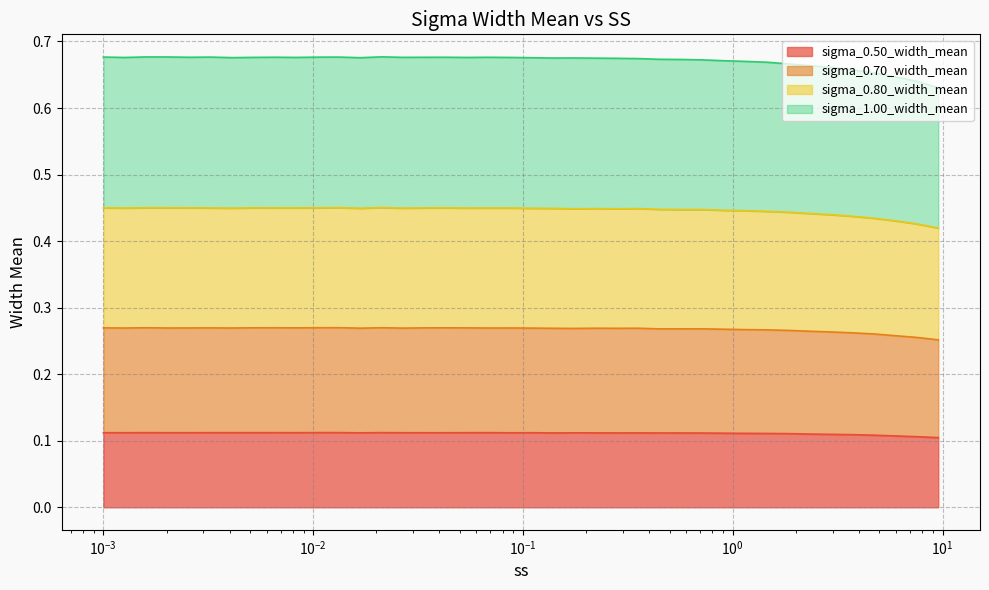

What are all the series names shown in the legend?

sigma_0.50_width_mean, sigma_0.70_width_mean, sigma_0.80_width_mean, sigma_1.00_width_mean